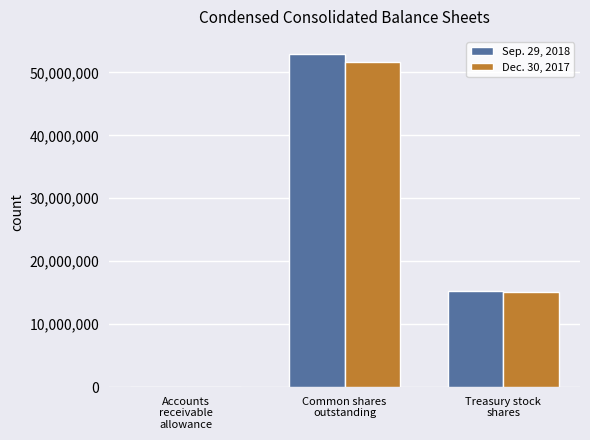

True or false: Sep. 29, 2018 has a value of 15255000 at Treasury stock
shares.

True